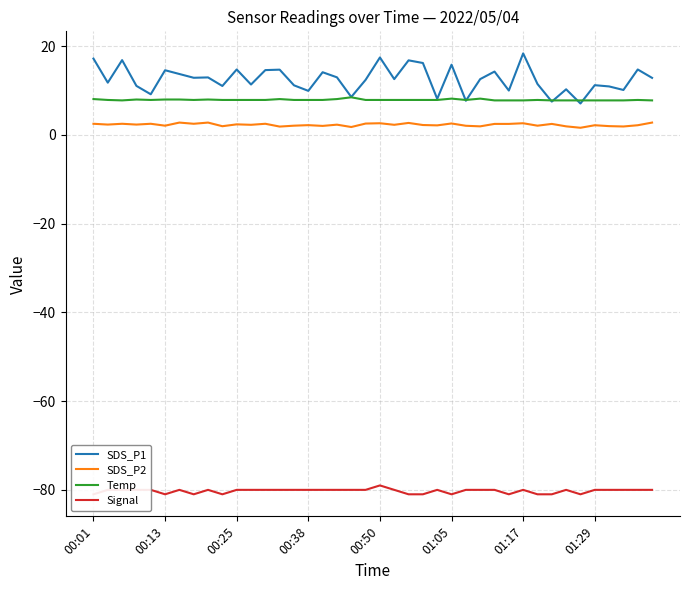

Read the SDS_P1 value at 00:13.

14.6